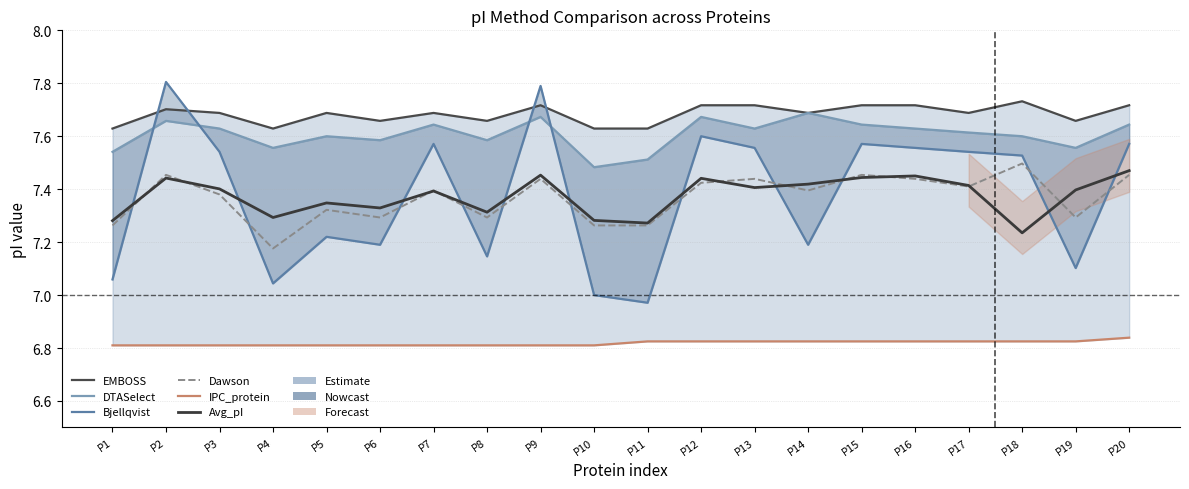

Between P18 and P3, which is larger?

P18